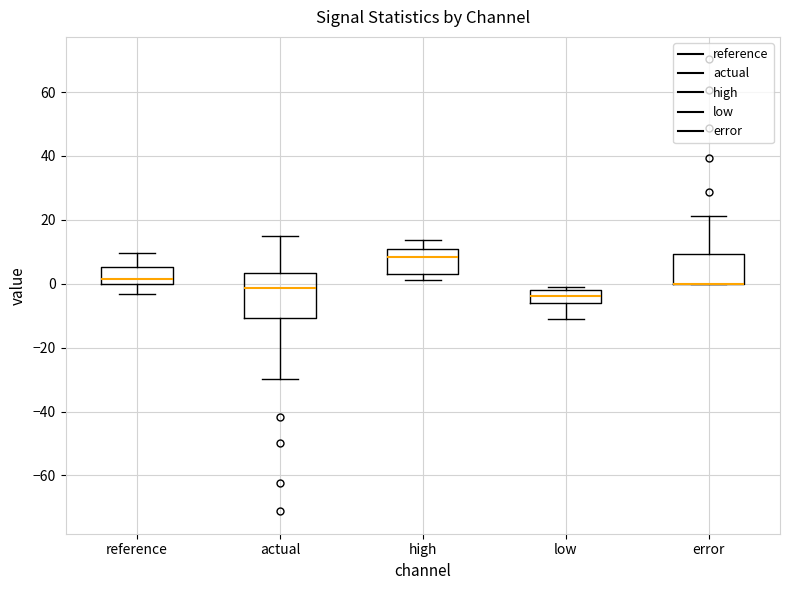

Reading left to right, transcribe this box plot: for each box, give where its median line is, the range the box spans, and where its two whiskers end, as read against the y-axis. The values are not printed on the chart, so give them approximately, as read against the axis.

reference: median 2, box 0 to 6, whiskers -4 to 10
actual: median -2, box -10 to 4, whiskers -30 to 14
high: median 8, box 4 to 10, whiskers 2 to 14
low: median -4, box -6 to -2, whiskers -12 to 0
error: median 0 (drawn on the box's lower edge), box 0 to 10, whiskers 0 to 22